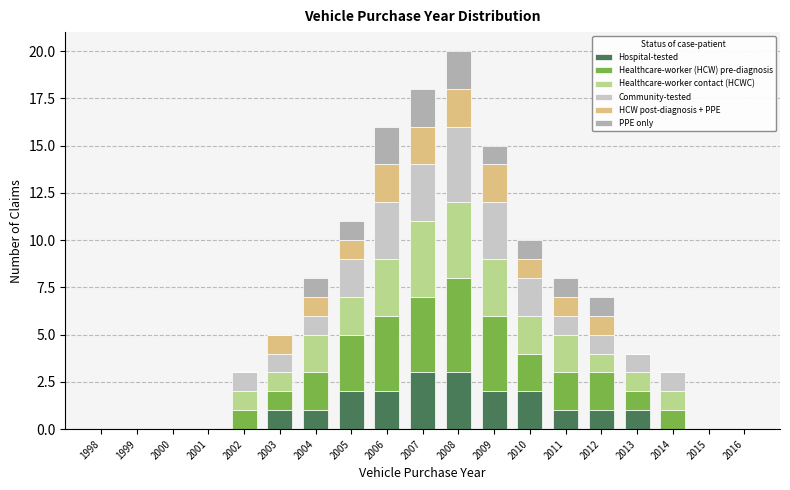

Reading left to right, transcribe this chart: for each stacked bar, give the range it covers on the x-axis and its total height. The values are not printed on the chart, so give them approximately, as read against the axis.

1997.5 to 1998.5: 0
1998.5 to 1999.5: 0
1999.5 to 2000.5: 0
2000.5 to 2001.5: 0
2001.5 to 2002.5: 3
2002.5 to 2003.5: 5
2003.5 to 2004.5: 8
2004.5 to 2005.5: 11
2005.5 to 2006.5: 16
2006.5 to 2007.5: 18
2007.5 to 2008.5: 20
2008.5 to 2009.5: 15
2009.5 to 2010.5: 10
2010.5 to 2011.5: 8
2011.5 to 2012.5: 7
2012.5 to 2013.5: 4
2013.5 to 2014.5: 3
2014.5 to 2015.5: 0
2015.5 to 2016.5: 0